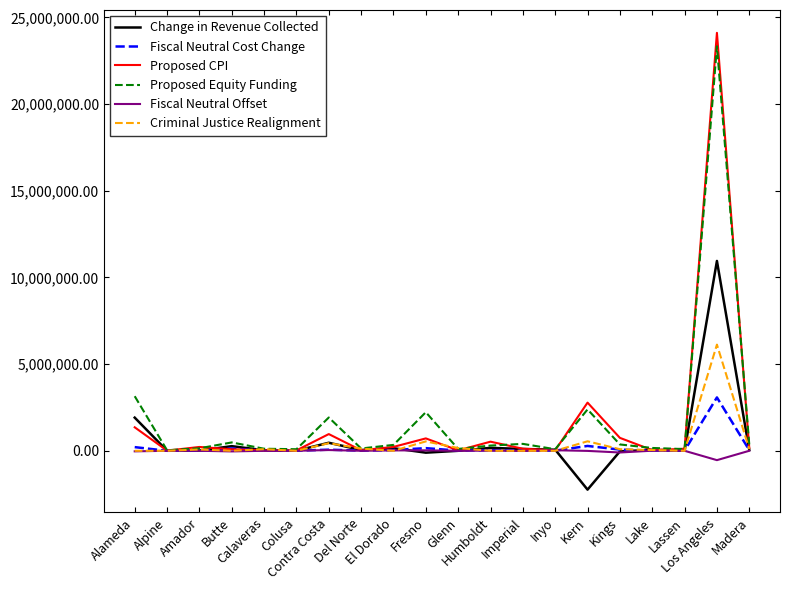

How many lines are shown in the chart?

6